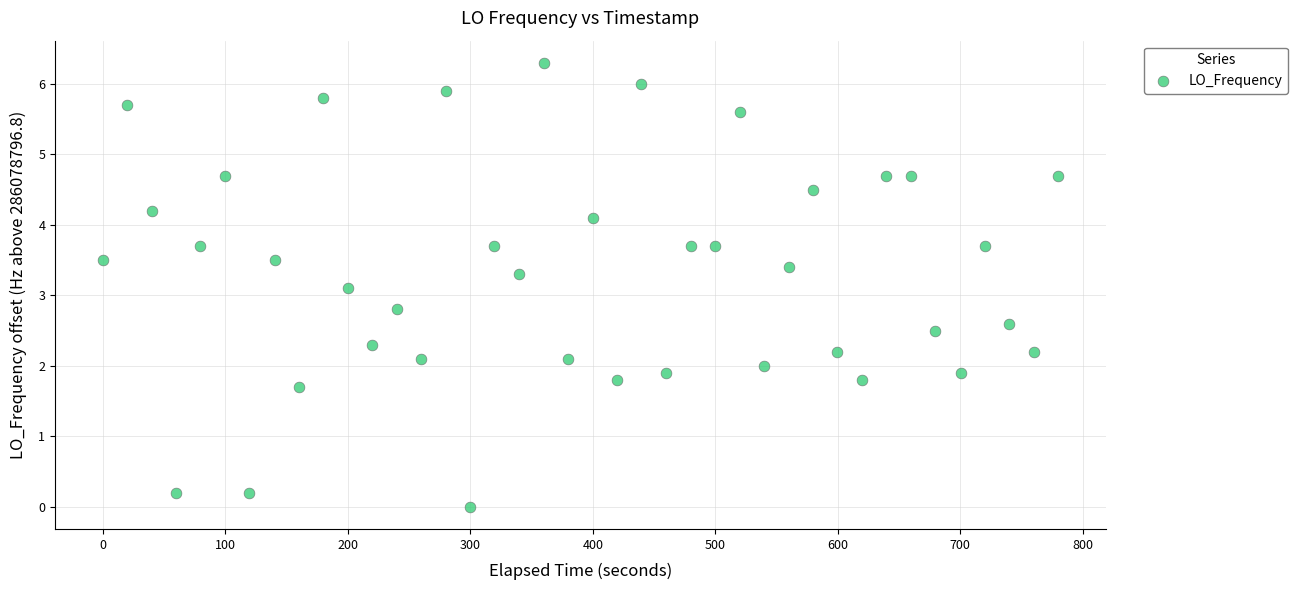

What is the range of Y values (max minus min)?

6.3